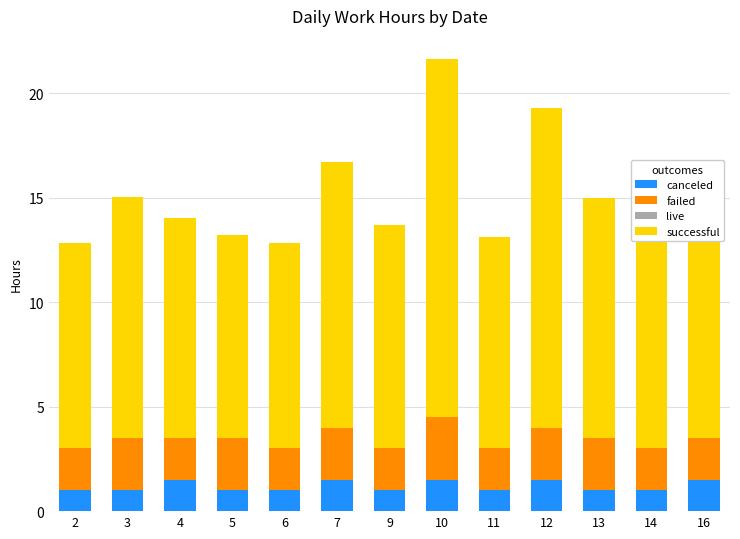

True or false: canceled has a value of 0.8 at 12.

False